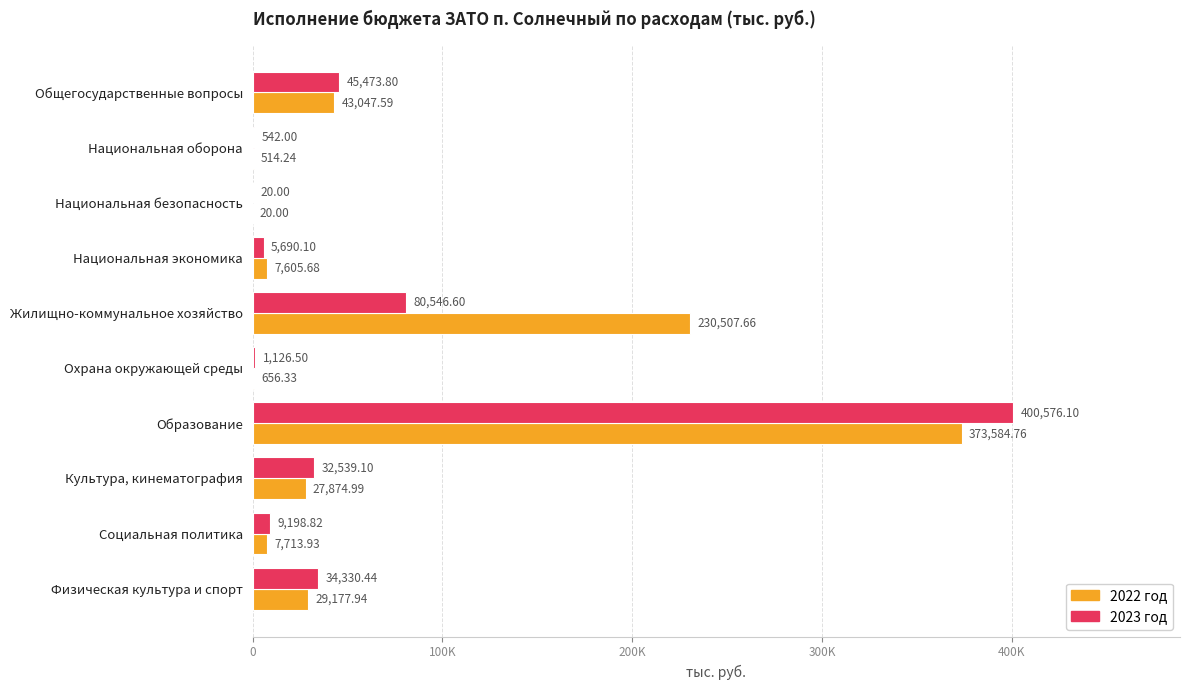

What position from the right is Общегосударственные вопросы?

10